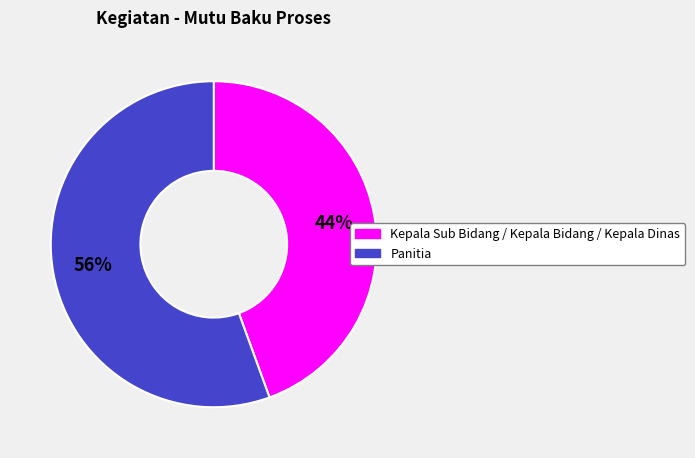

Is it true that Kepala Sub Bidang / Kepala Bidang / Kepala Dinas is 51% of the pie?

False